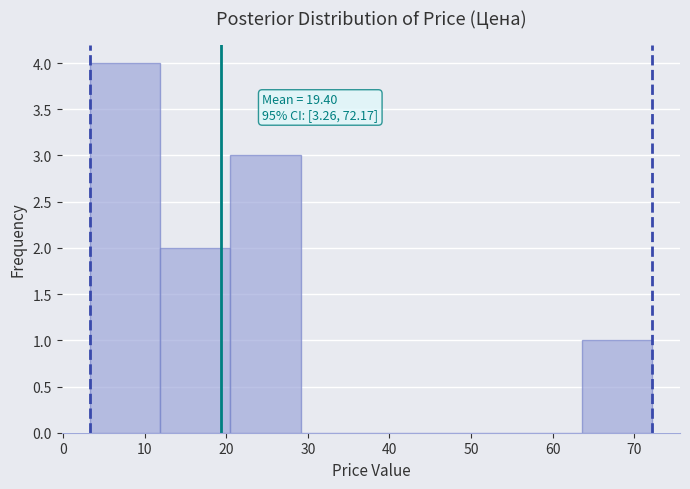

Over which range of the x-axis is the bar tallest?

3 to 12